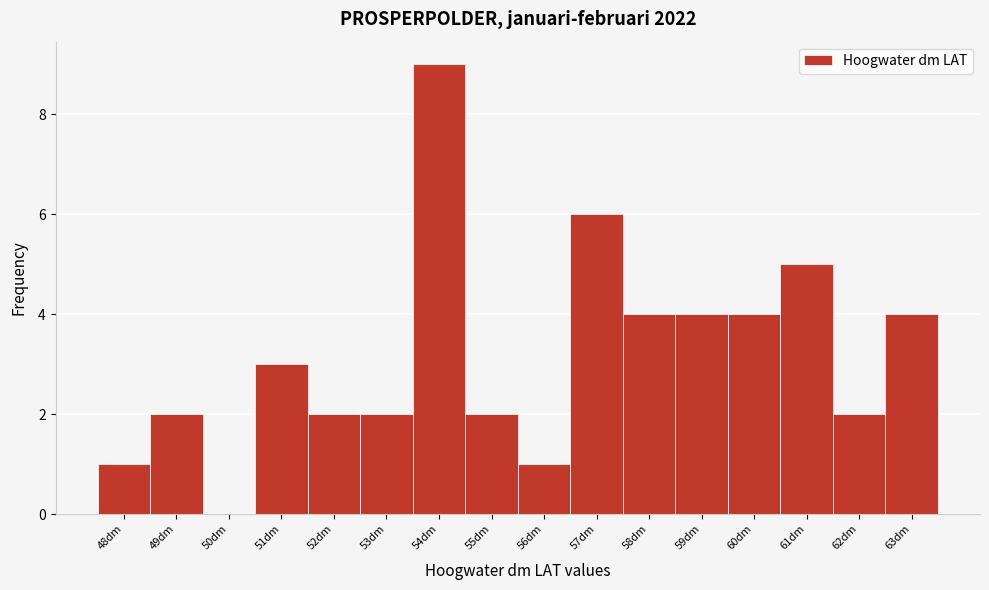

Reading left to right, transcribe this chart: for each bar, give the range it covers on the x-axis and its height. The values are not printed on the chart, so give them approximately, as read against the axis.

47.5 to 48.5: 1
48.5 to 49.5: 2
49.5 to 50.5: 0
50.5 to 51.5: 3
51.5 to 52.5: 2
52.5 to 53.5: 2
53.5 to 54.5: 9
54.5 to 55.5: 2
55.5 to 56.5: 1
56.5 to 57.5: 6
57.5 to 58.5: 4
58.5 to 59.5: 4
59.5 to 60.5: 4
60.5 to 61.5: 5
61.5 to 62.5: 2
62.5 to 63.5: 4